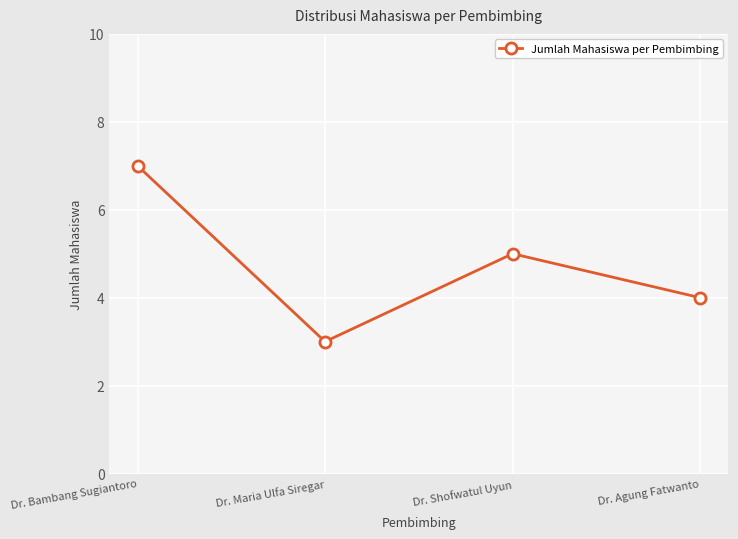

What is the label of the 3rd point from the left?

Dr. Shofwatul Uyun